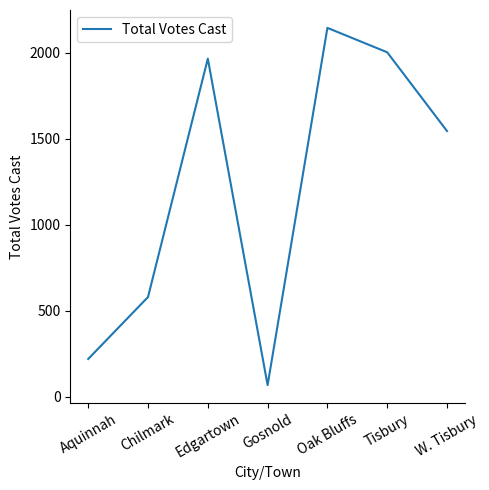

The chart shows a value of 2760 at Tisbury. True or false?

False